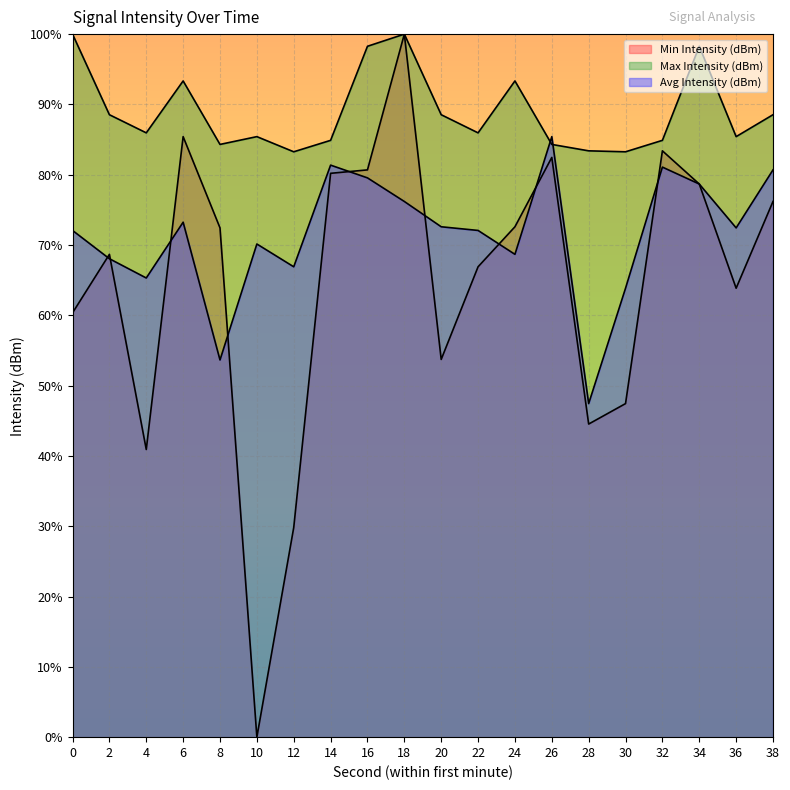

Which series changed the most between 32 and 34?

Max Intensity (dBm)